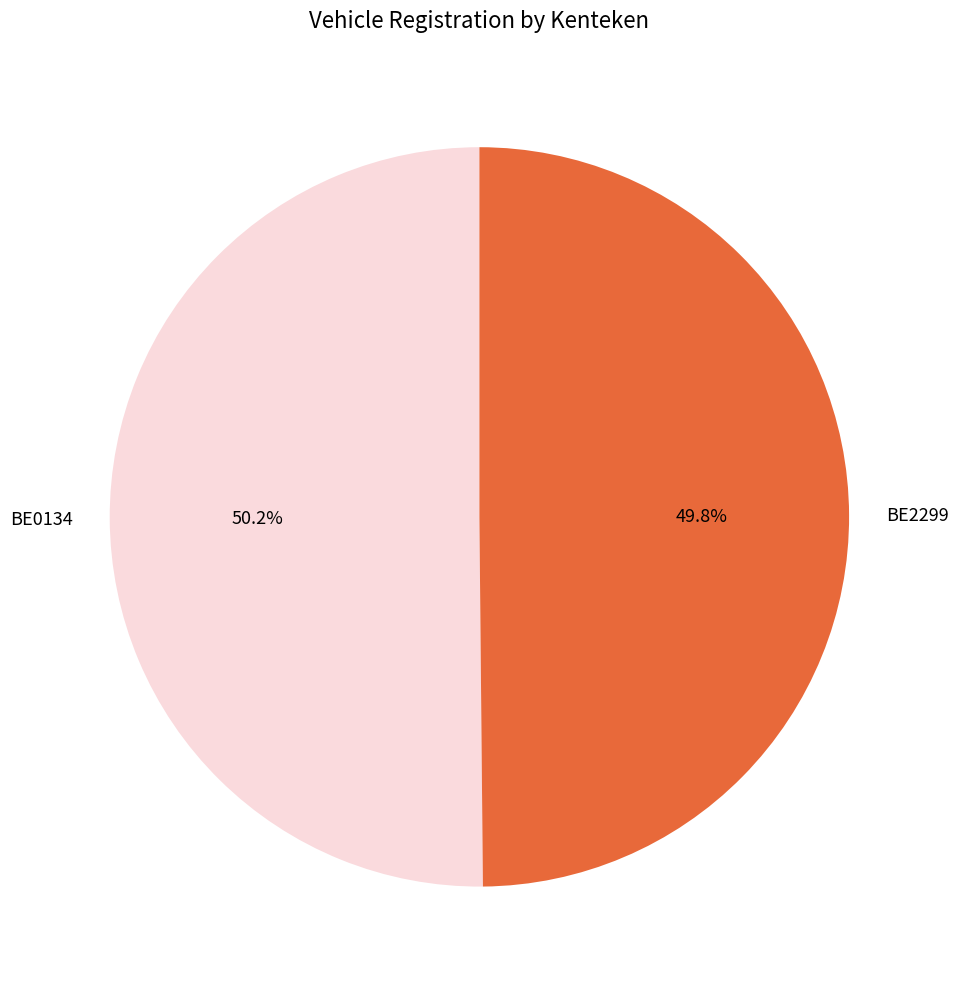

What percentage is the BE2299 slice, to the nearest percent?

50%